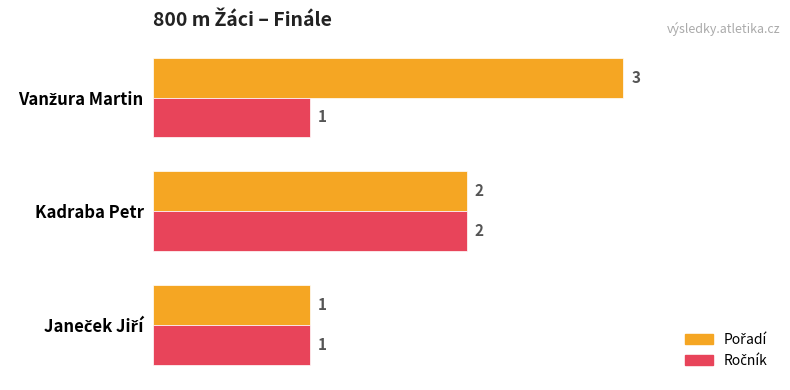

What is the total value across all series at Kadraba Petr?

4